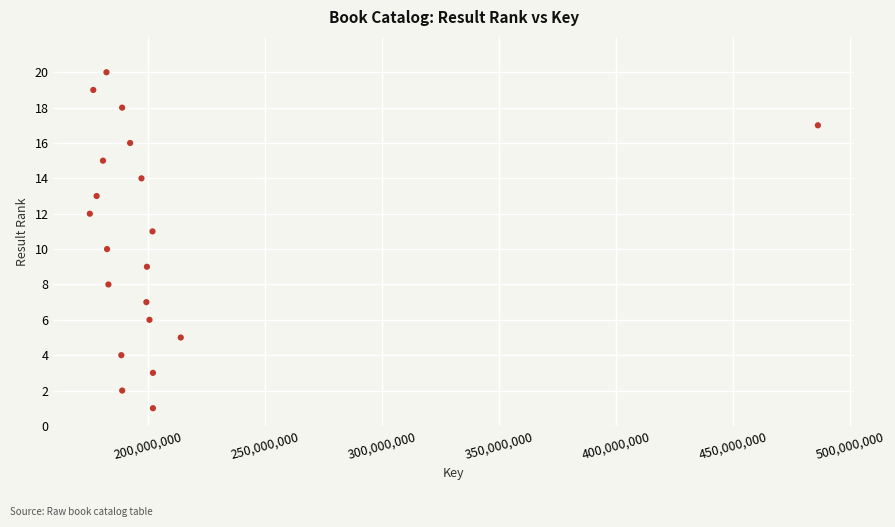

What is the range of Y values (max minus min)?

19